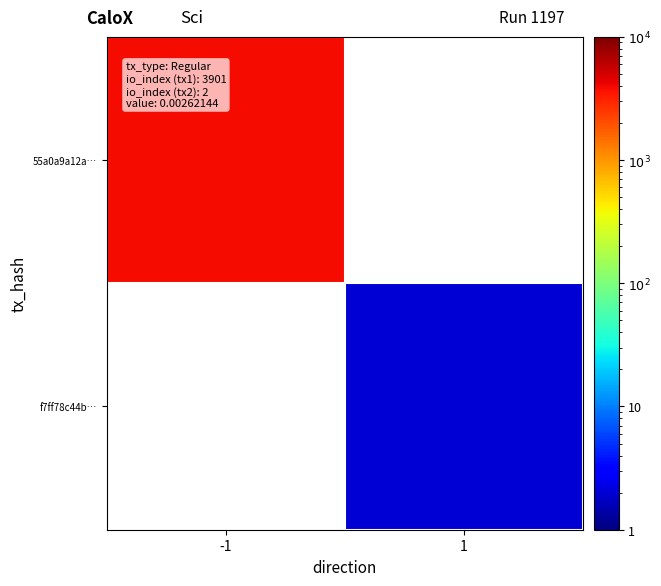

At how many categories does at least one series exceed 3522?

1